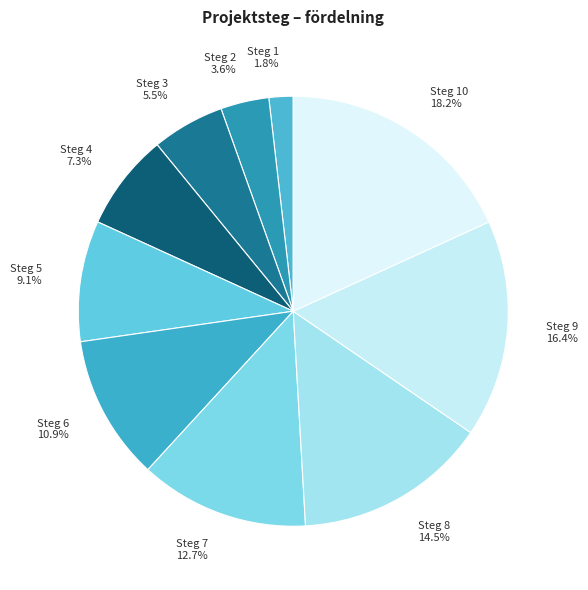

What is the smallest slice in the pie chart?

Steg 1